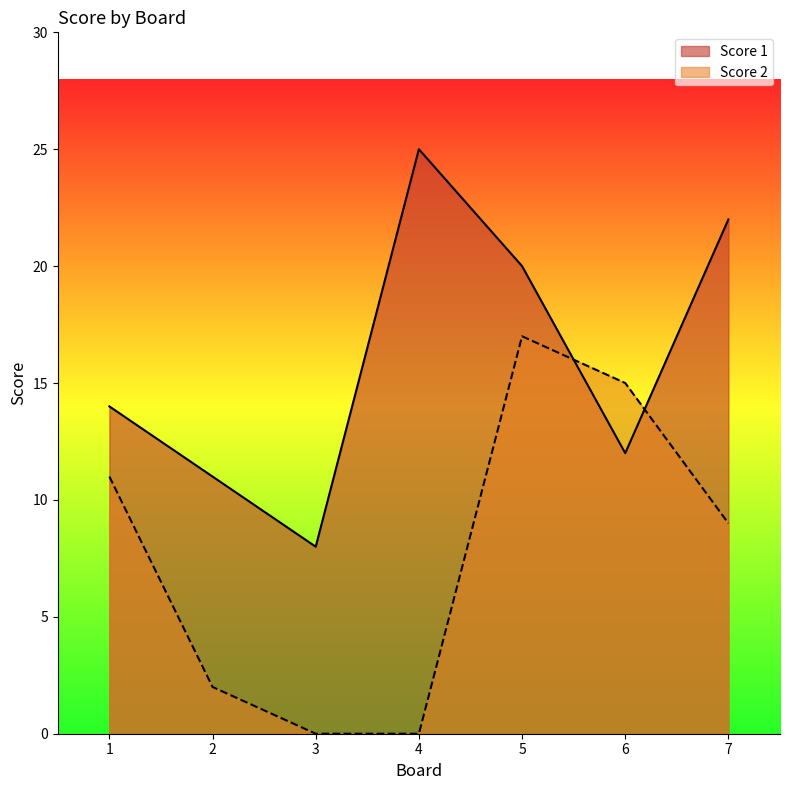

What is the difference between the maximum and minimum values in the Score 2 series?

17